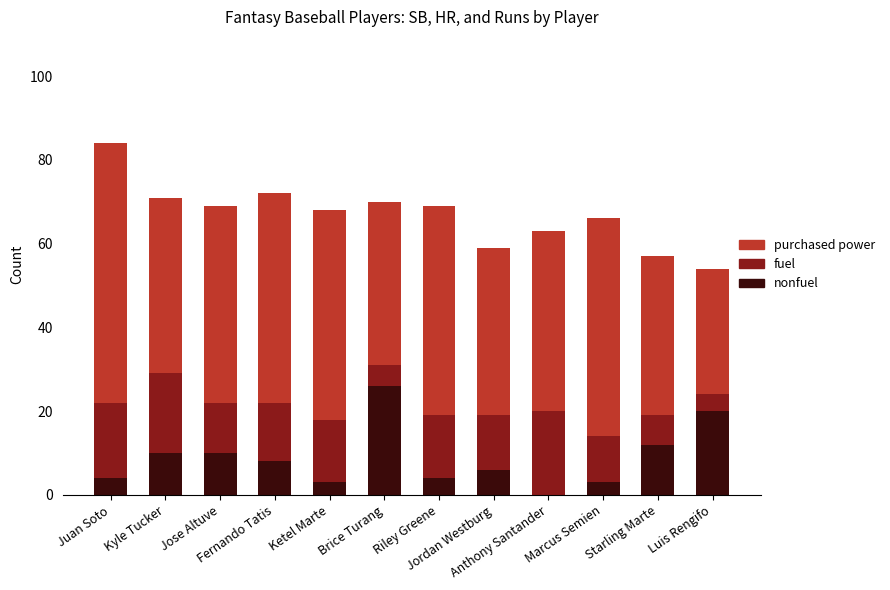

Are the bars horizontal?

No